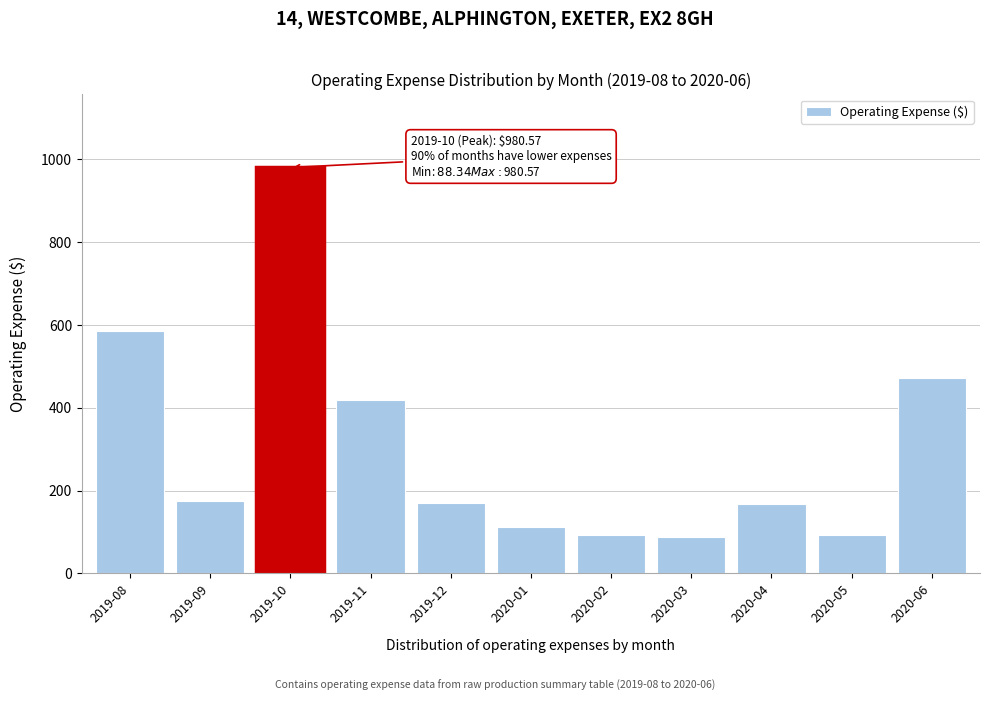

What is the label of the 9th bar from the left?

2020-04